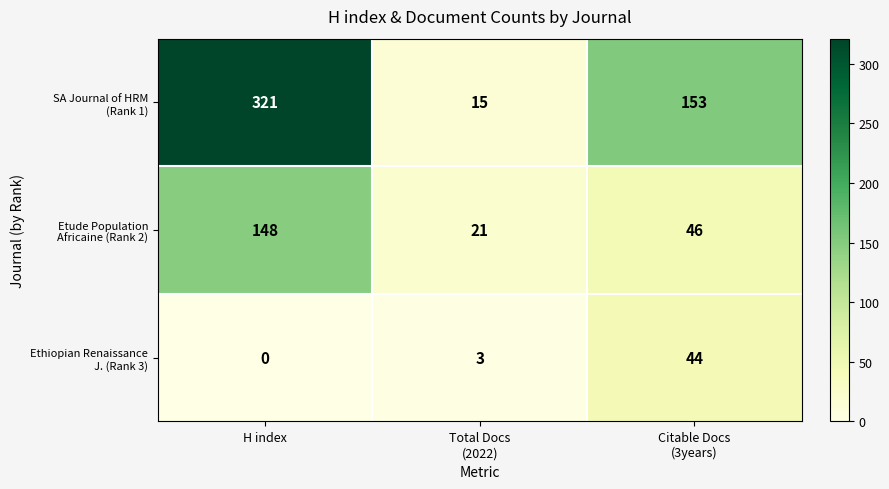

What is the maximum value shown in the chart?

321